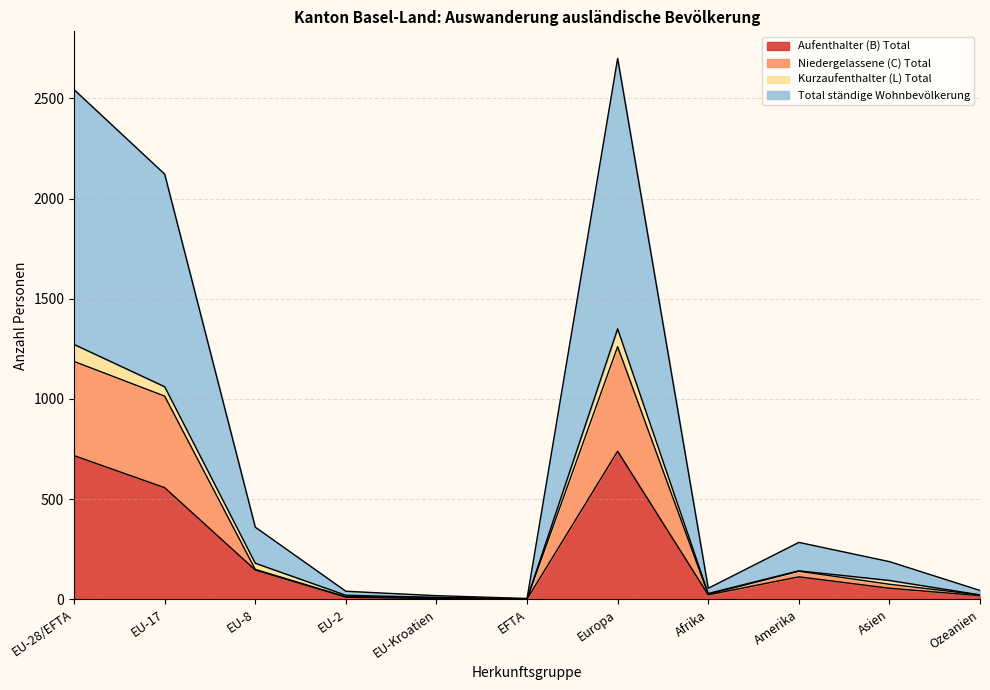

At how many categories does at least one series exceed 2364?

2